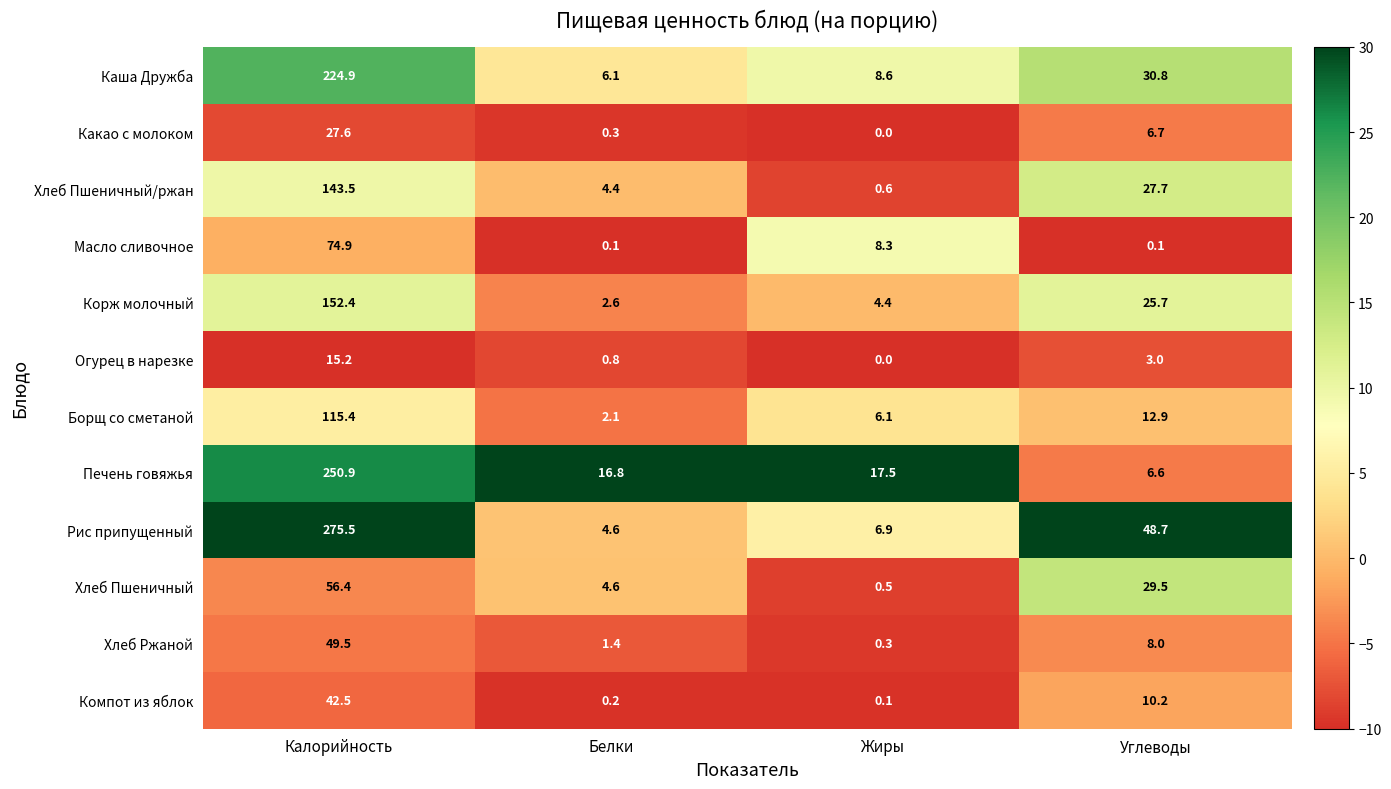

What is the difference between the second highest and minimum values in the Печень говяжья series?

10.9